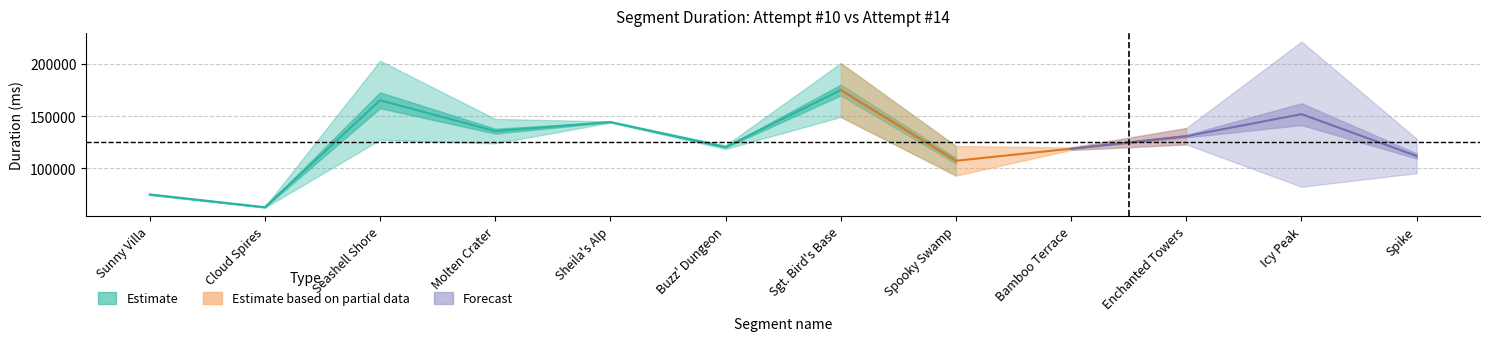

What is the label of the 7th point from the right?

Buzz' Dungeon